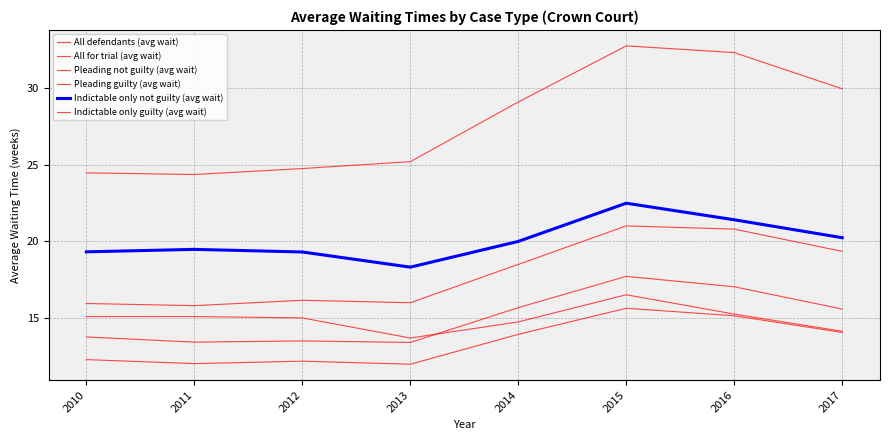

Where is Pleading not guilty (avg wait) nearest to the value 28?

2014